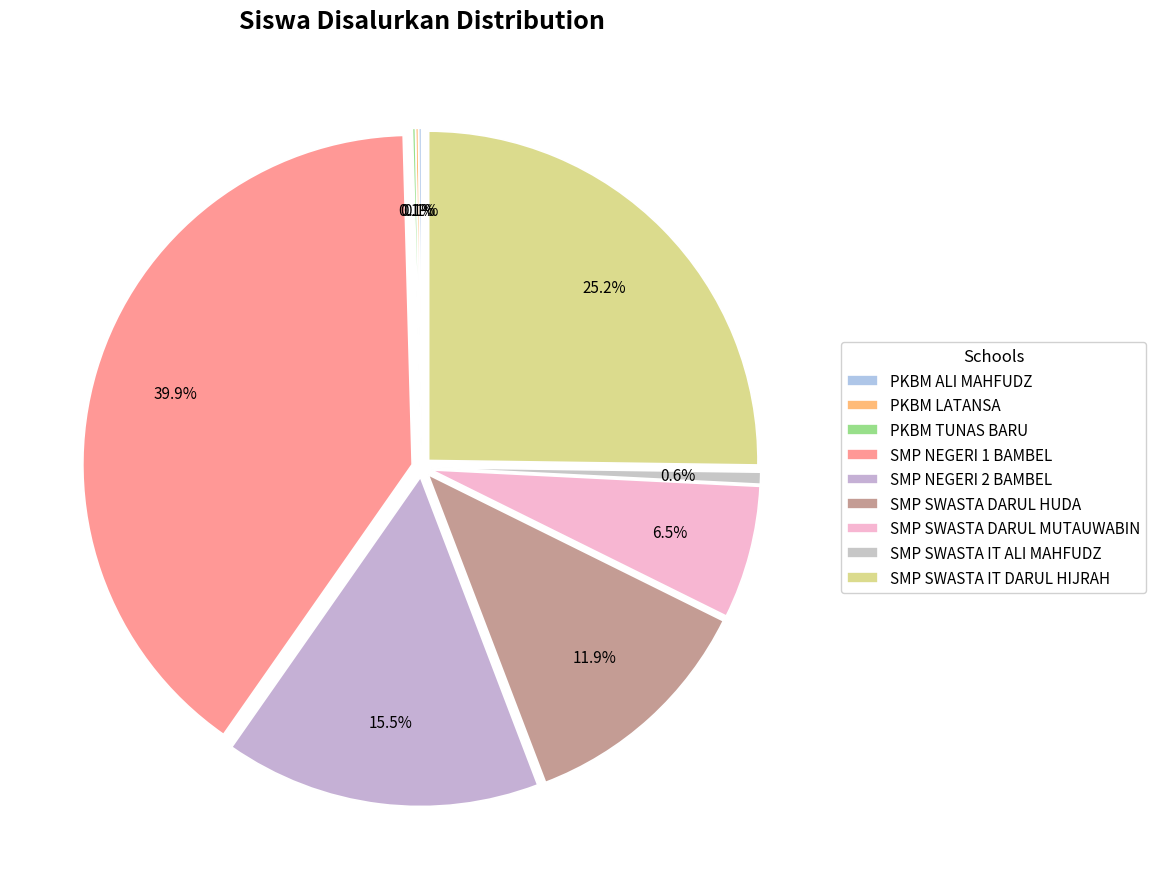

Does SMP SWASTA IT DARUL HIJRAH represent more than half of the total?

No